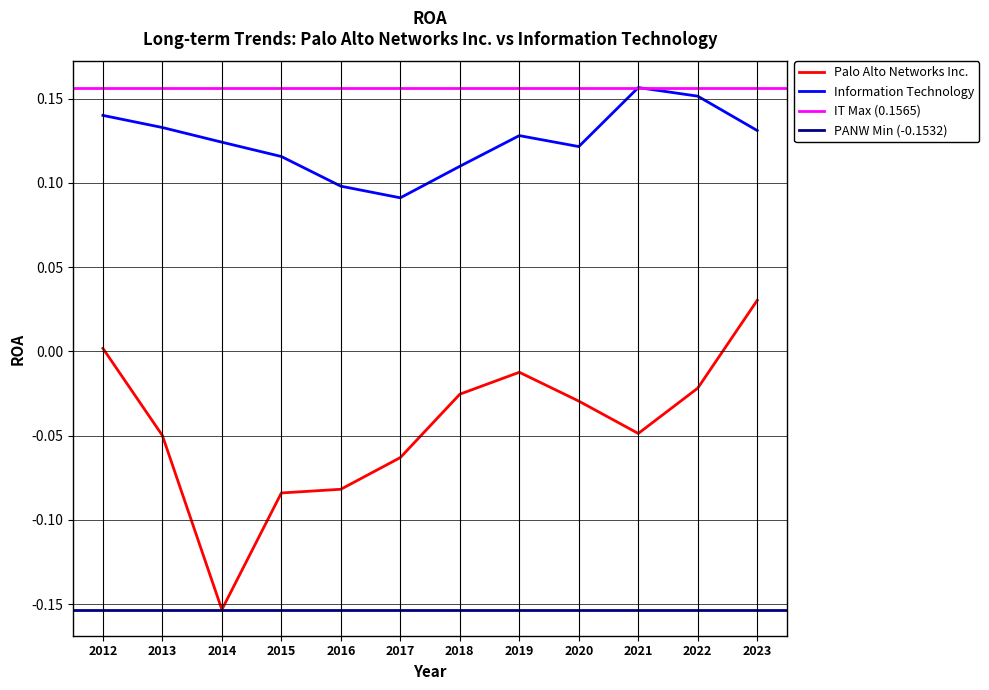

Reading left to right, list all the values displayed in this chart.

Palo Alto Networks Inc.: 0.0	-0.0	-0.0	-0.0	-0.0	-0.0	-0.1	-0.1	-0.1	-0.2	-0.0	0.0
Information Technology: 0.1	0.2	0.2	0.1	0.1	0.1	0.1	0.1	0.1	0.1	0.1	0.1